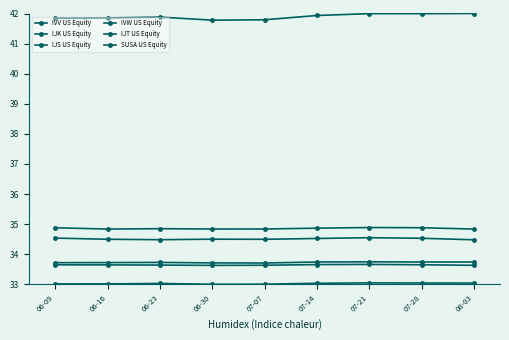

What is the difference between the maximum and second lowest values in the IJS US Equity series?

0.1